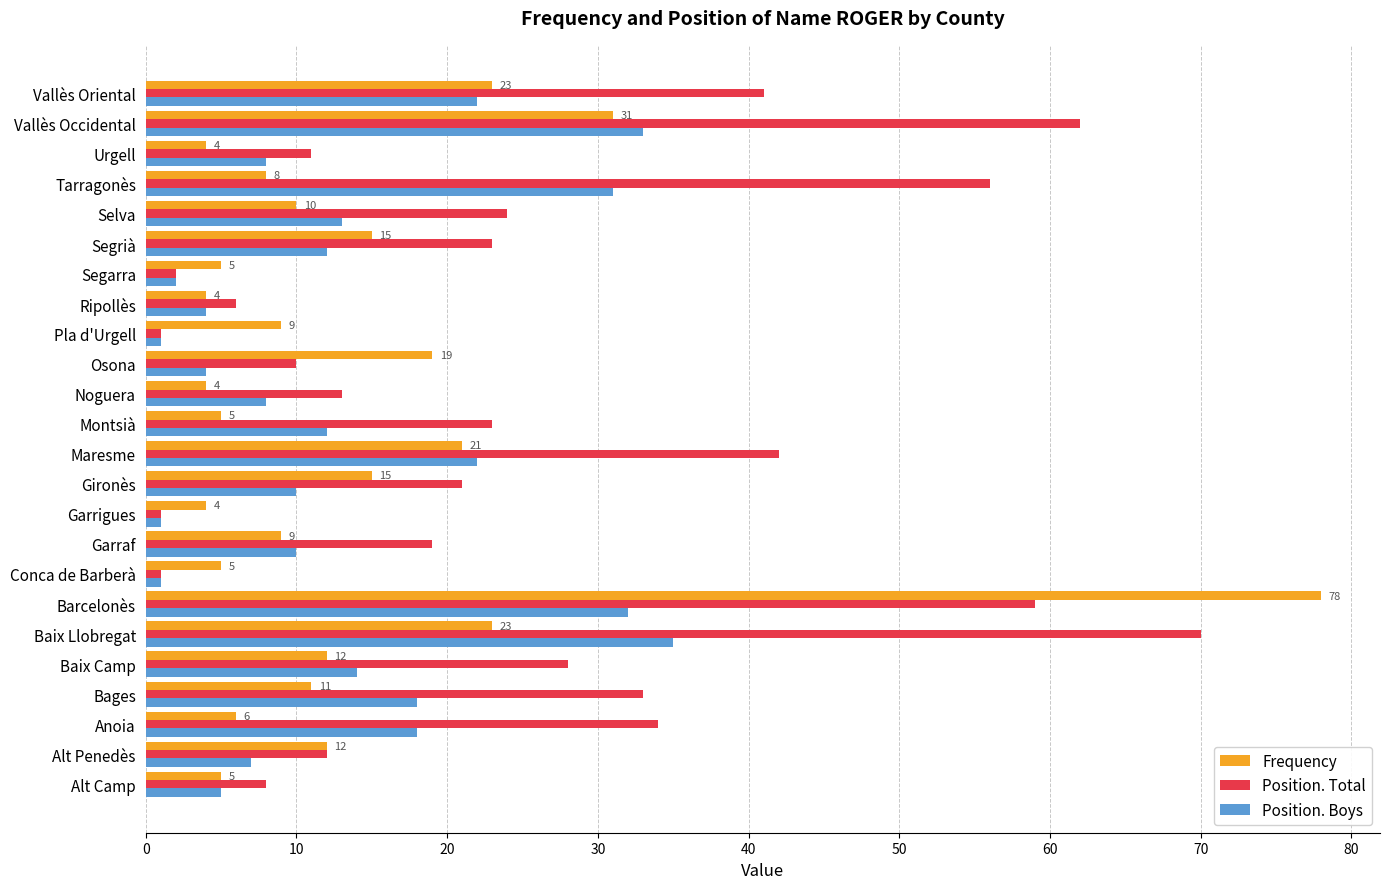

At which category is the sum across all series the highest?

Barcelonès